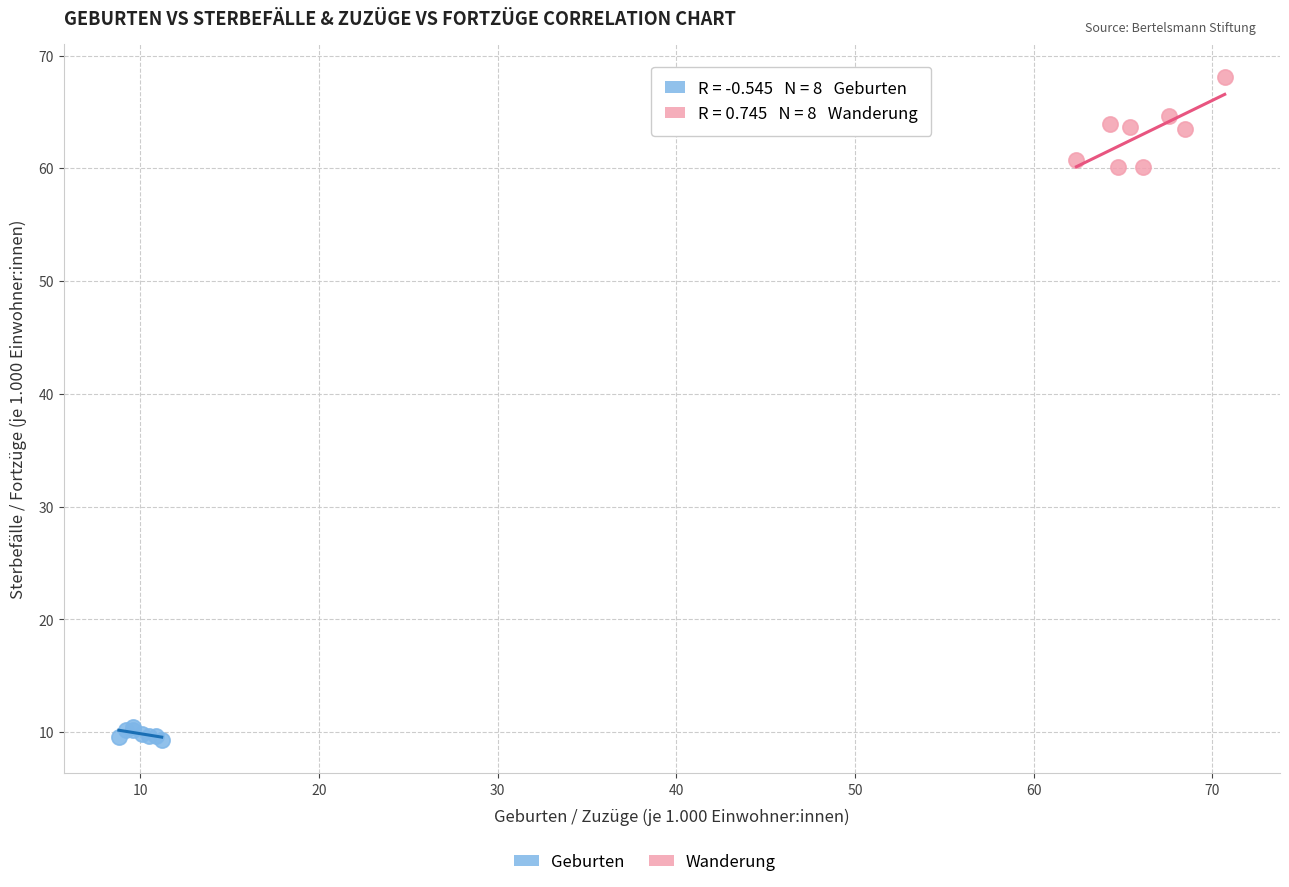

Which series has the largest Y range (max minus min)?

Wanderung